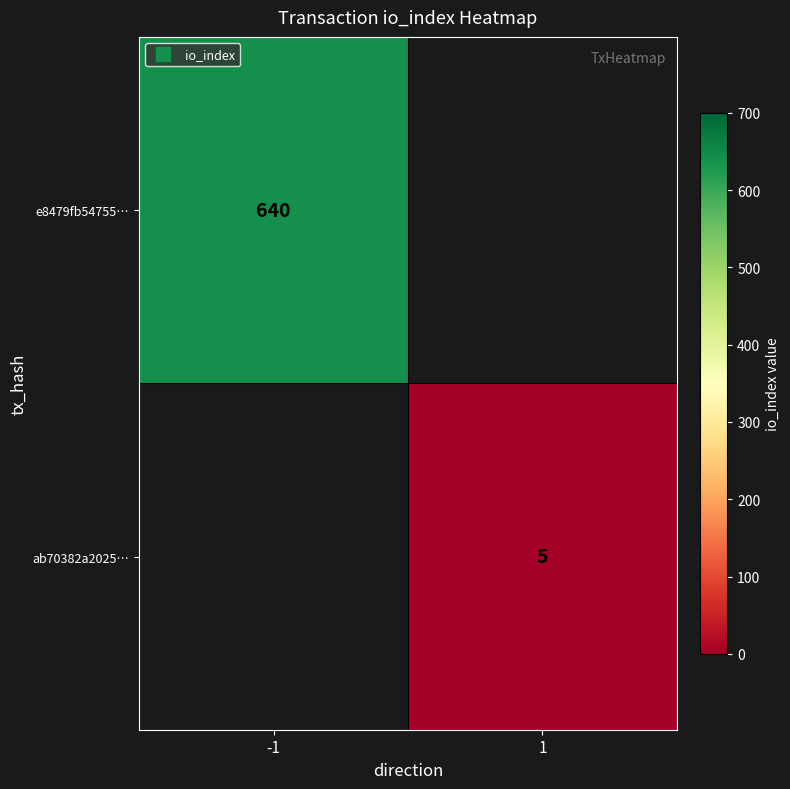

Read the e8479fb54755… value at -1.

640.0